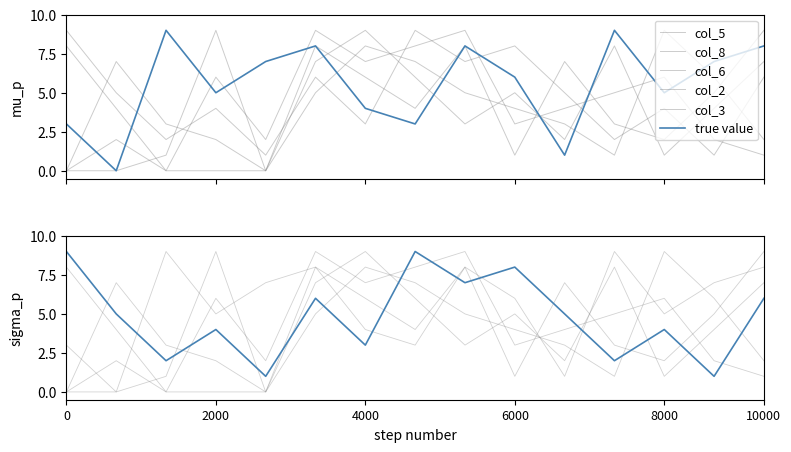

Reading left to right, what are all the values shown in this chart?

col_7: 3	0	9	5	7	8	4	3	8	6	1	9	5	7	8
col_5: 9	5	2	4	1	6	3	9	7	8	5	2	4	1	6
col_8: 8	4	0	6	2	9	7	8	9	3	4	5	6	2	1
col_6: 0	7	3	2	0	8	6	4	8	1	7	3	2	5	9
col_2: 0	0	1	9	0	5	8	7	5	4	3	1	9	6	2
col_3: 0	2	0	0	0	7	9	6	3	5	2	8	1	4	7